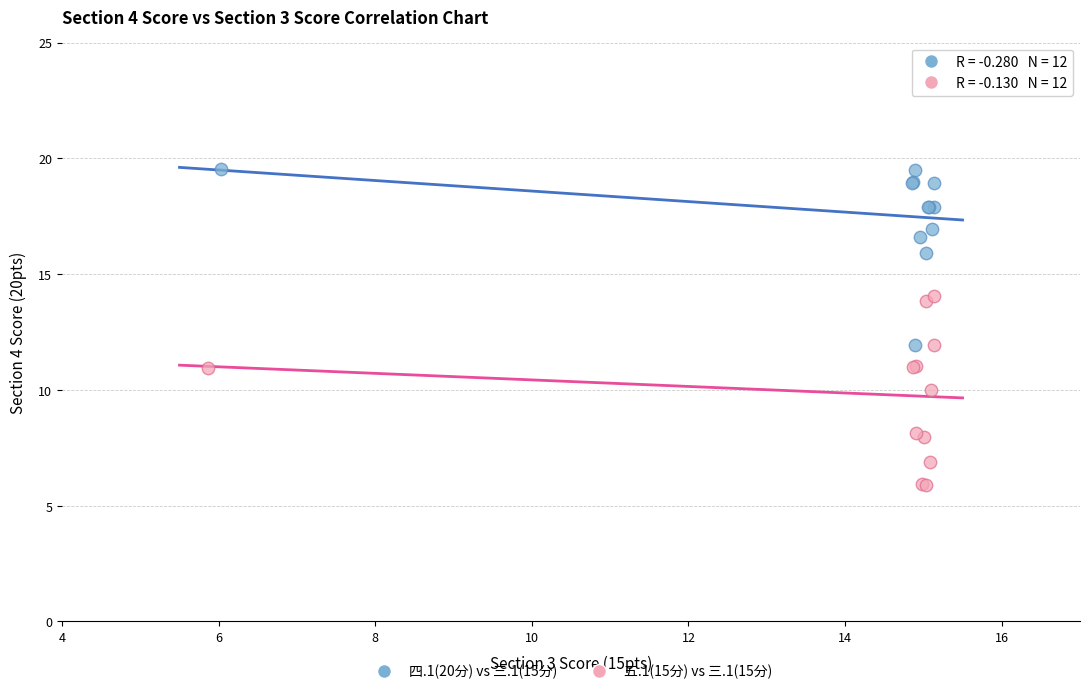

Which series contains the highest Y value?

四.1(20分) vs 三.1(15分)